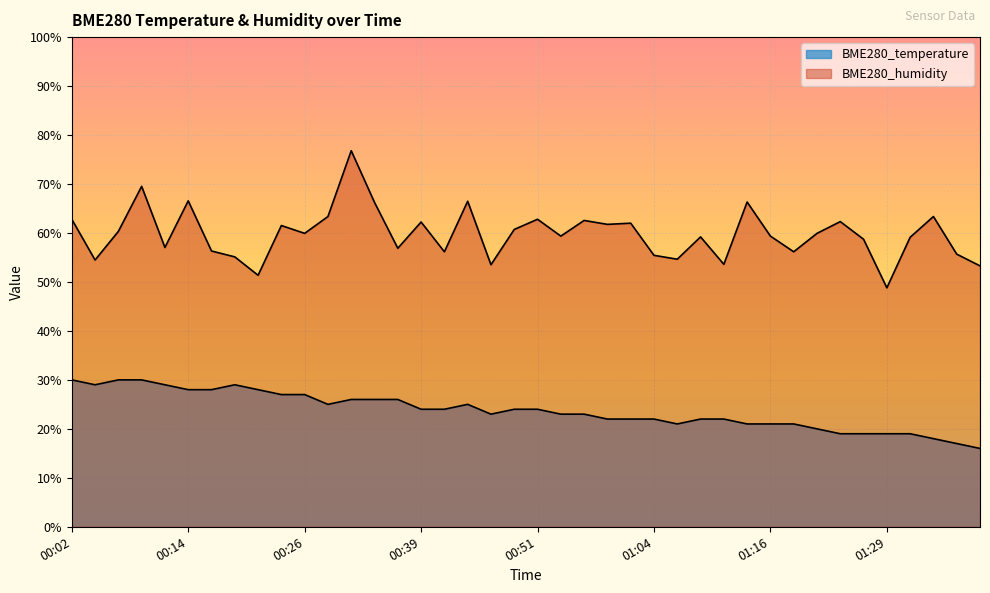

Reading left to right, what are all the values shown in this chart?

BME280_temperature: 30.0	29.0	30.0	30.0	29.0	28.0	28.0	29.0	28.0	27.0	27.0	25.0	26.0	26.0	26.0	24.0	24.0	25.0	23.0	24.0	24.0	23.0	23.0	22.0	22.0	22.0	21.0	22.0	22.0	21.0	21.0	21.0	20.0	19.0	19.0	19.0	19.0	18.0	17.0	16.0
BME280_humidity: 62.8	54.5	60.3	69.5	57.0	66.6	56.3	55.1	51.4	61.5	59.9	63.4	76.8	66.2	56.9	62.2	56.2	66.5	53.5	60.7	62.8	59.4	62.6	61.8	62.0	55.4	54.6	59.2	53.6	66.3	59.4	56.2	59.9	62.3	58.7	48.8	59.1	63.4	55.7	53.3